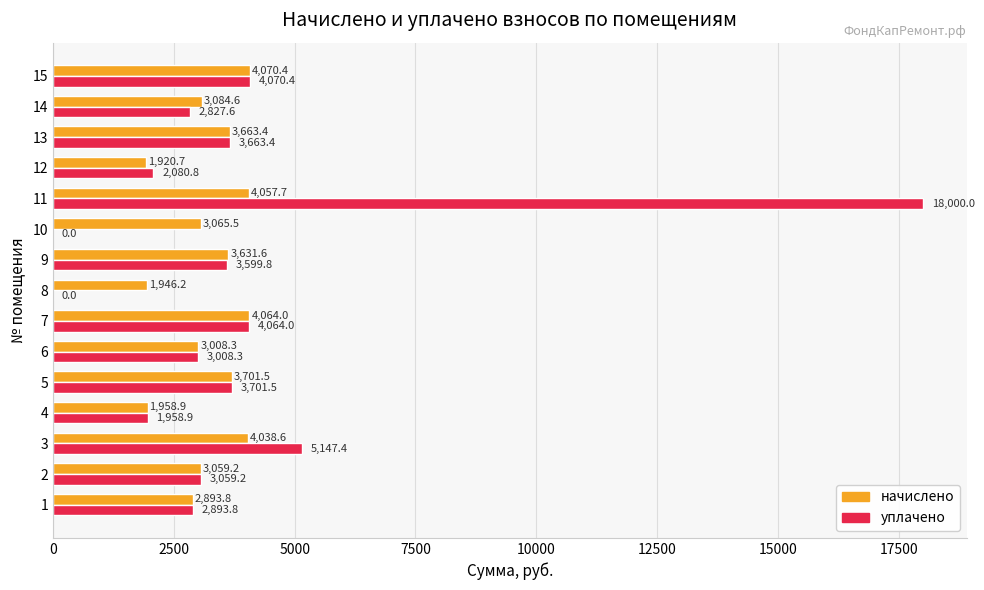

Which series has the largest range (max minus min)?

уплачено